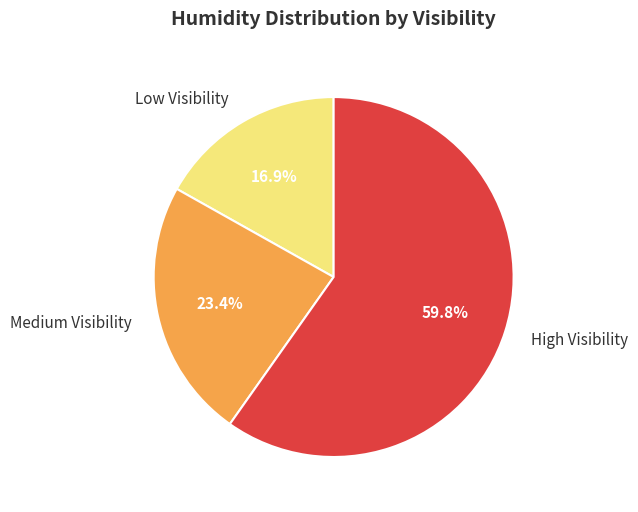

How many segments does this pie chart have?

3